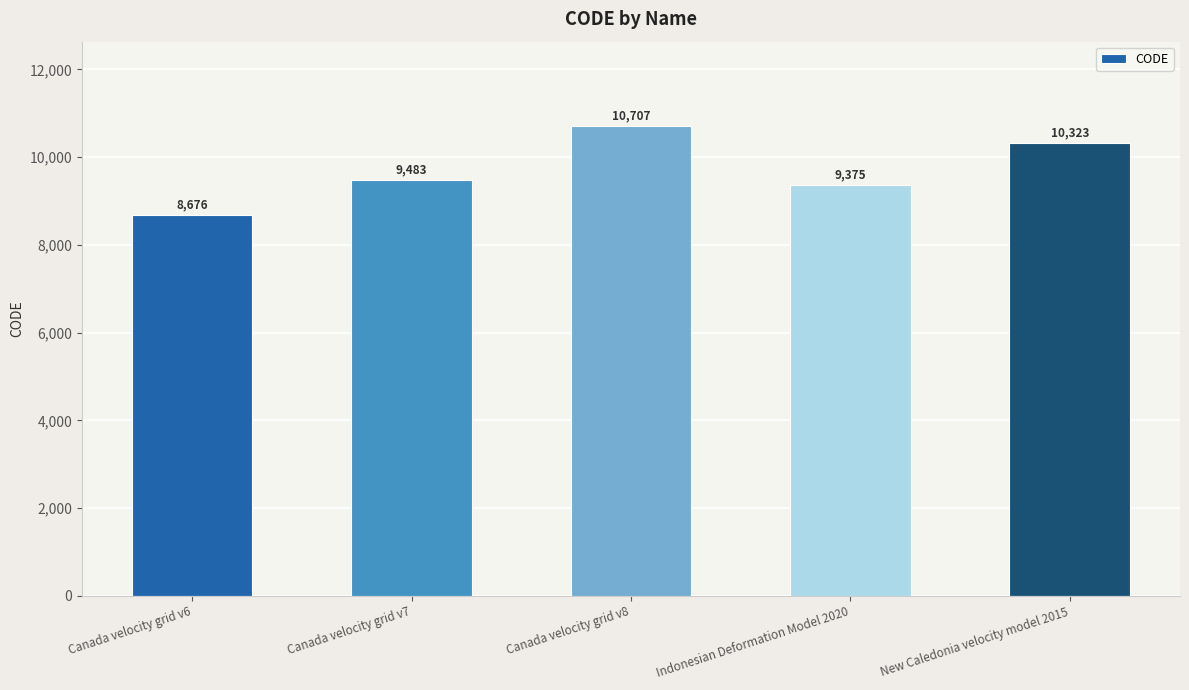

What is the difference between the maximum and minimum values?

2031